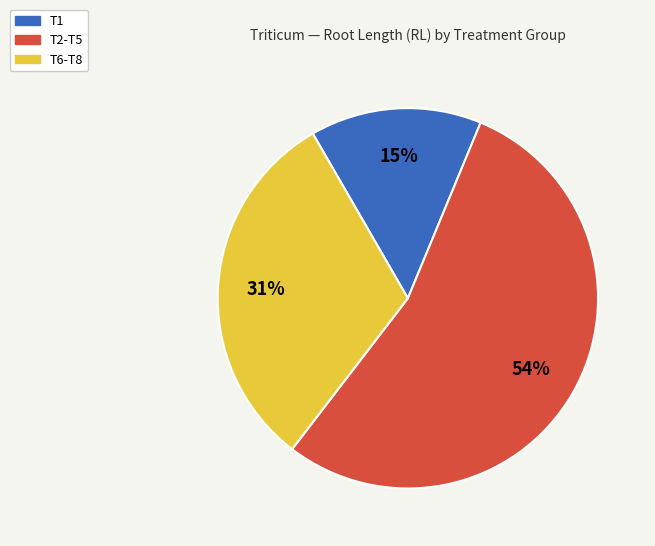

Does any single category account for the majority?

Yes